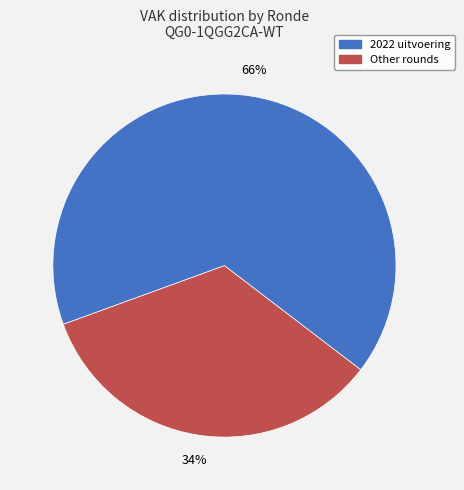

To the nearest percent, what is the average slice percentage?

50%